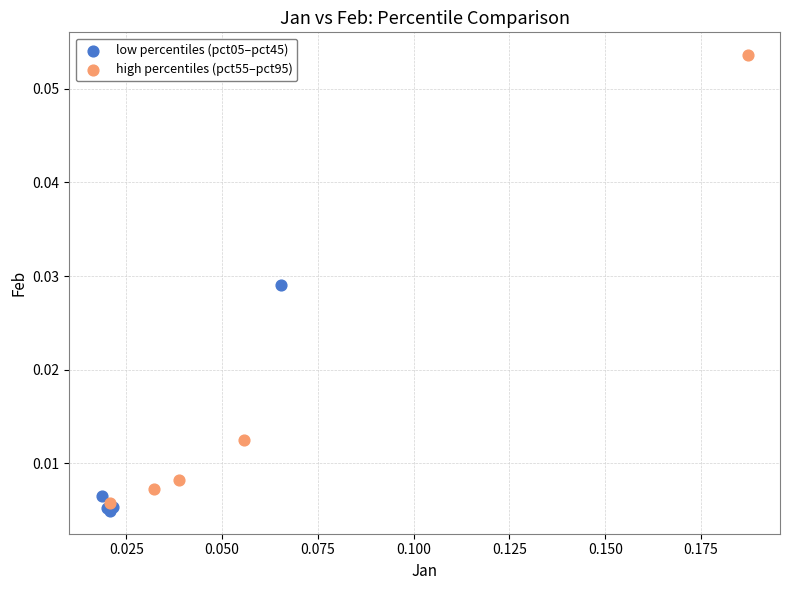

Which series reaches the minimum Y coordinate?

low percentiles (pct05–pct45)